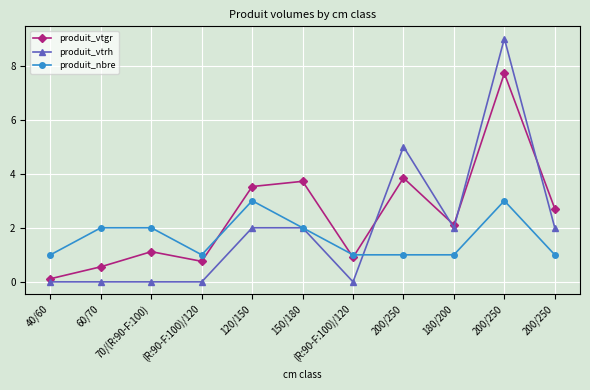

Reading left to right, list all the values displayed in this chart.

produit_vtgr: 40/60=0.1	60/70=0.6	70/(R:90-F:100)=1.1	(R:90-F:100)/120=0.8	120/150=3.5	150/180=3.7	(R:90-F:100)/120=0.9	200/250=3.8	180/200=2.1	200/250=7.7	200/250=2.7
produit_vtrh: 40/60=0.0	60/70=0.0	70/(R:90-F:100)=0.0	(R:90-F:100)/120=0.0	120/150=2.0	150/180=2.0	(R:90-F:100)/120=0.0	200/250=5.0	180/200=2.0	200/250=9.0	200/250=2.0
produit_nbre: 40/60=1.0	60/70=2.0	70/(R:90-F:100)=2.0	(R:90-F:100)/120=1.0	120/150=3.0	150/180=2.0	(R:90-F:100)/120=1.0	200/250=1.0	180/200=1.0	200/250=3.0	200/250=1.0